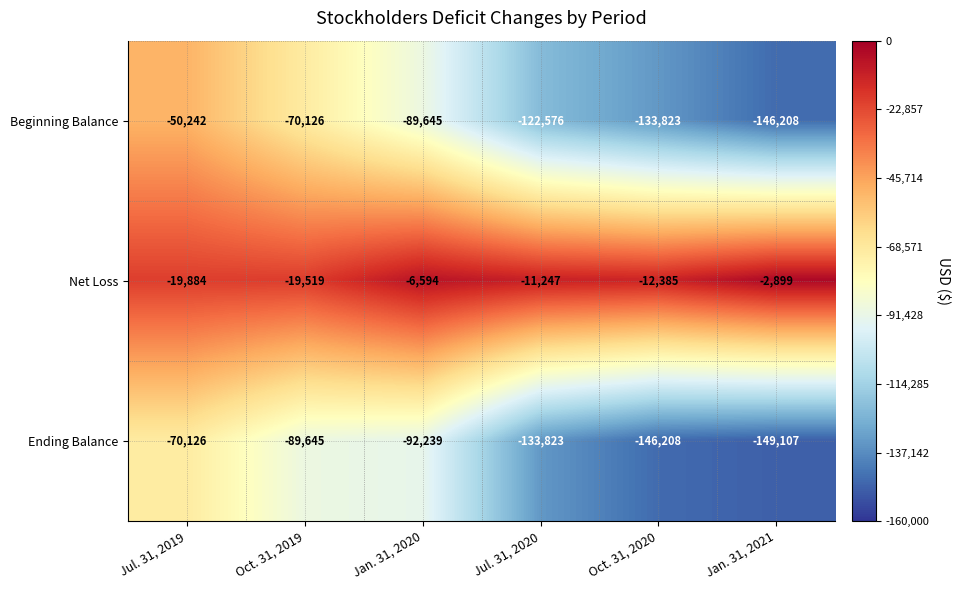

How many categories are shown in the chart?

6